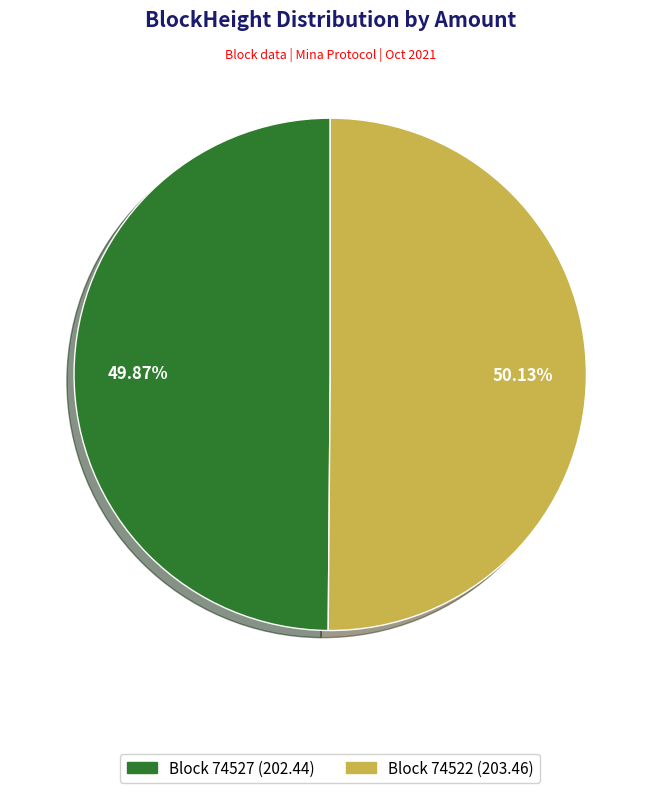

To the nearest percent, what is the average slice percentage?

50%